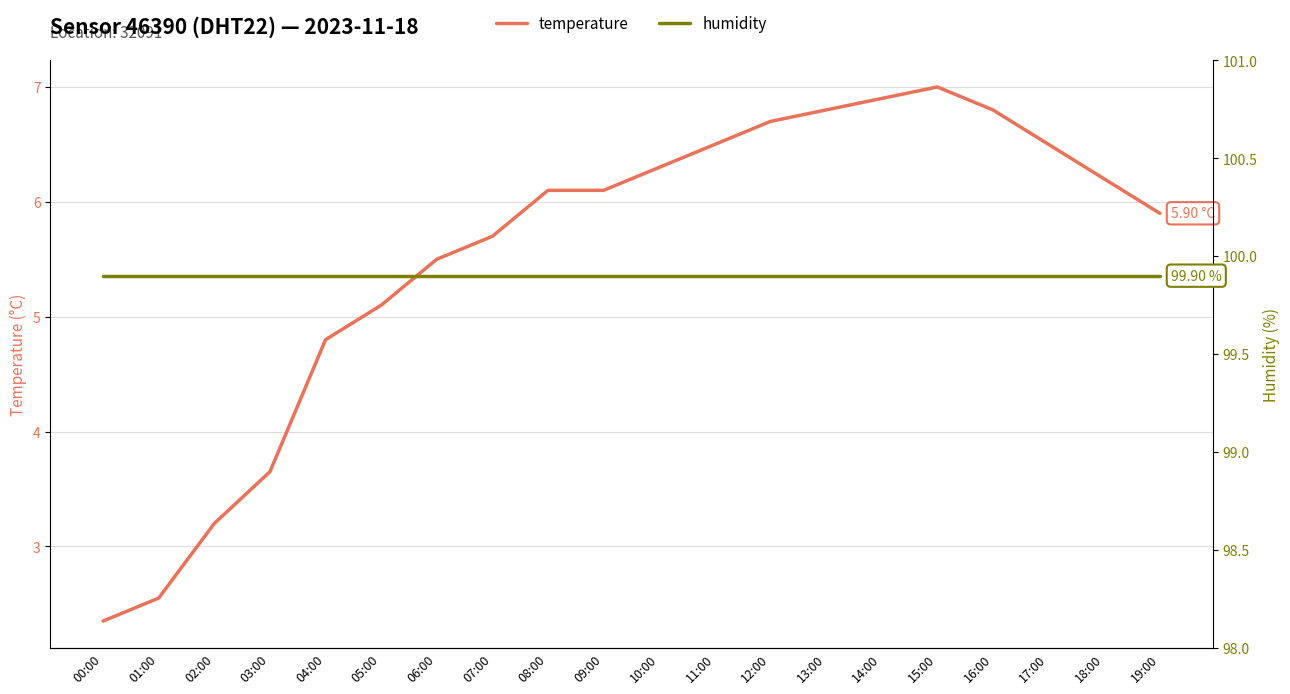

What is the value of the humidity point at the 4th from the left?

99.9